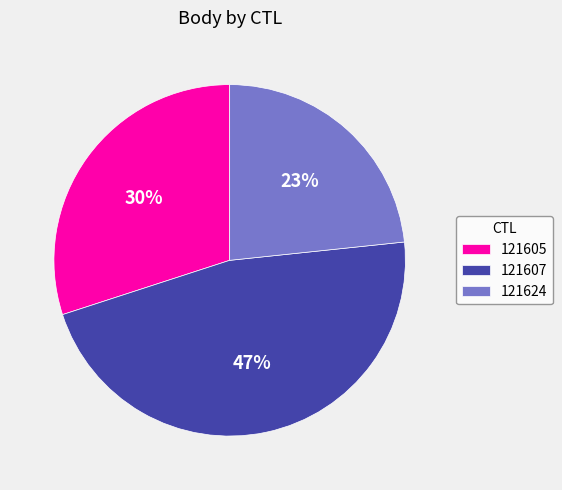

Is there a majority slice in this chart?

No